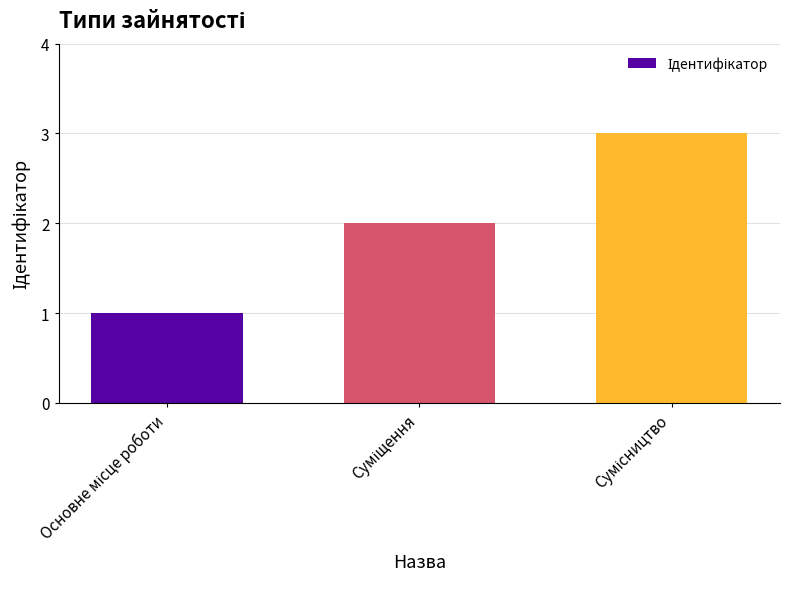

What is the greatest value displayed?

3